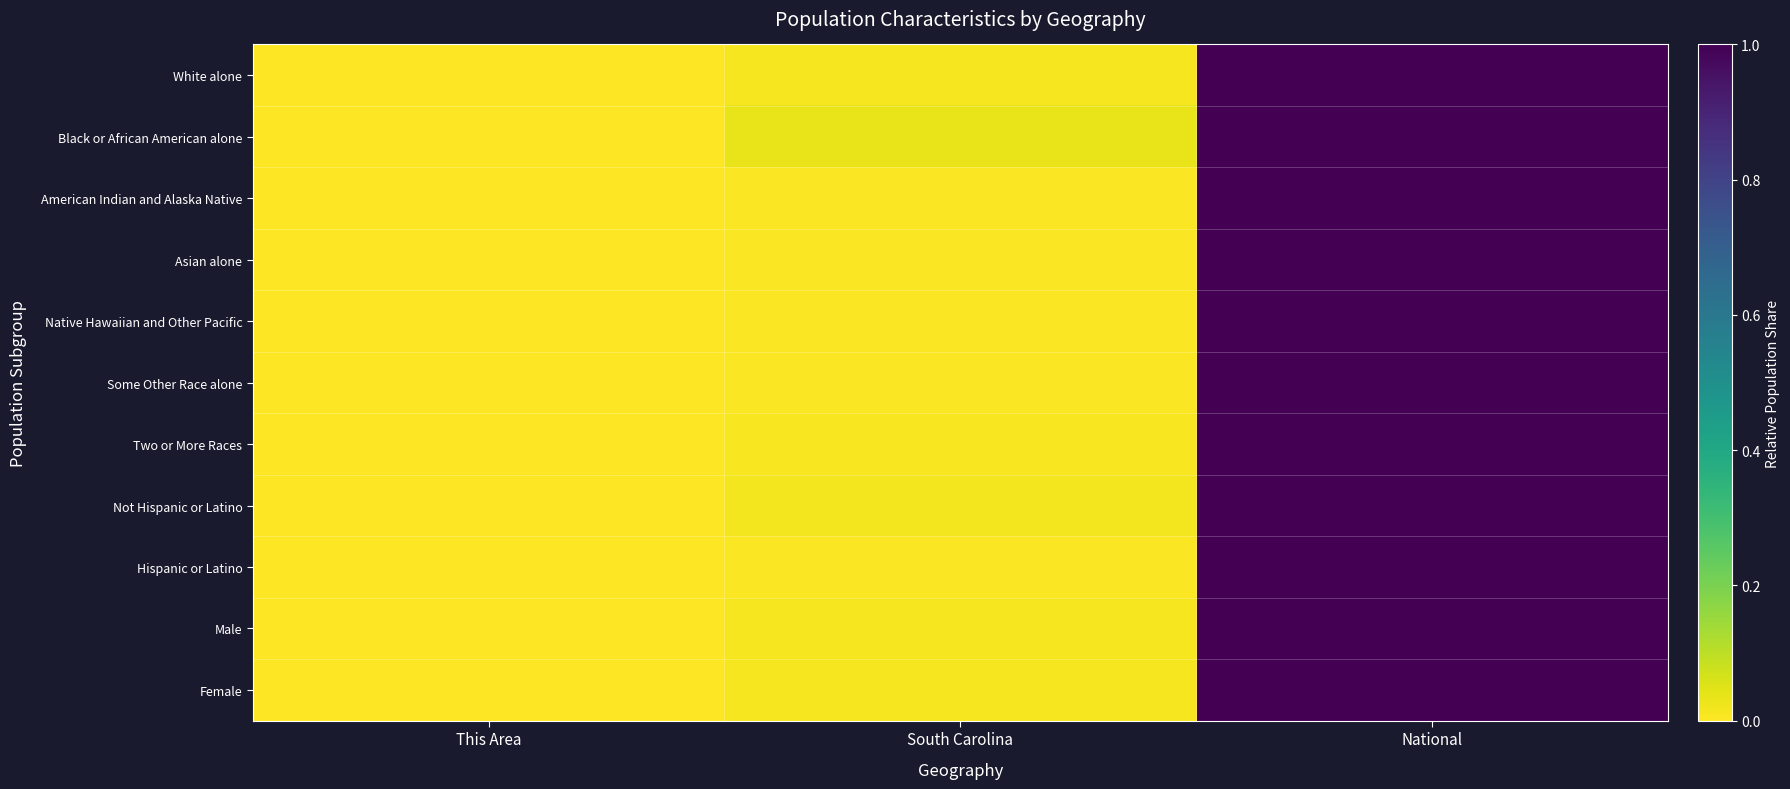

Reading right to left, extract all data points from this chart.

White alone: National=1.0	South Carolina=0.0	This Area=0.0
Black or African American alone: National=1.0	South Carolina=0.0	This Area=0.0
American Indian and Alaska Native: National=1.0	South Carolina=0.0	This Area=0.0
Asian alone: National=1.0	South Carolina=0.0	This Area=0.0
Native Hawaiian and Other Pacific: National=1.0	South Carolina=0.0	This Area=0.0
Some Other Race alone: National=1.0	South Carolina=0.0	This Area=0.0
Two or More Races: National=1.0	South Carolina=0.0	This Area=0.0
Not Hispanic or Latino: National=1.0	South Carolina=0.0	This Area=0.0
Hispanic or Latino: National=1.0	South Carolina=0.0	This Area=0.0
Male: National=1.0	South Carolina=0.0	This Area=0.0
Female: National=1.0	South Carolina=0.0	This Area=0.0